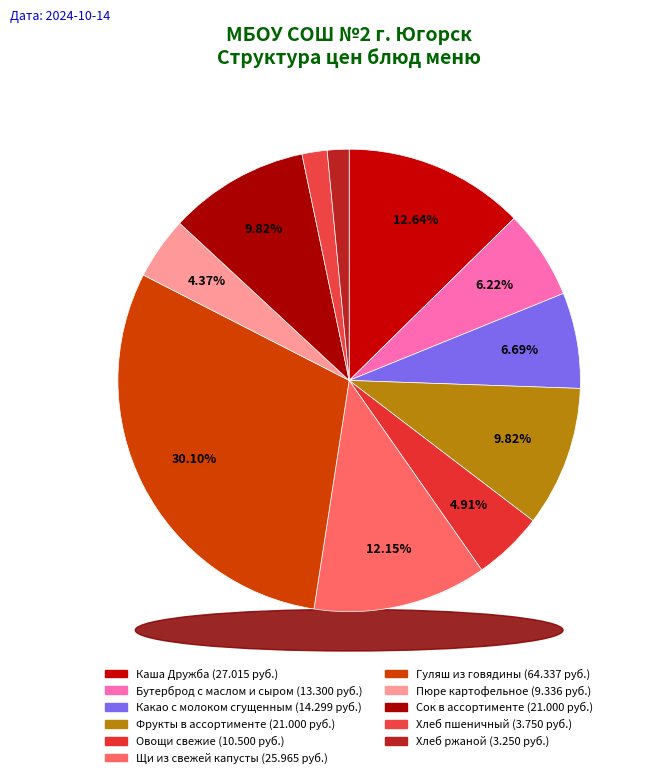

To the nearest percent, what is the combined percentage of Какао с молоком сгущенным and Каша Дружба?

19%